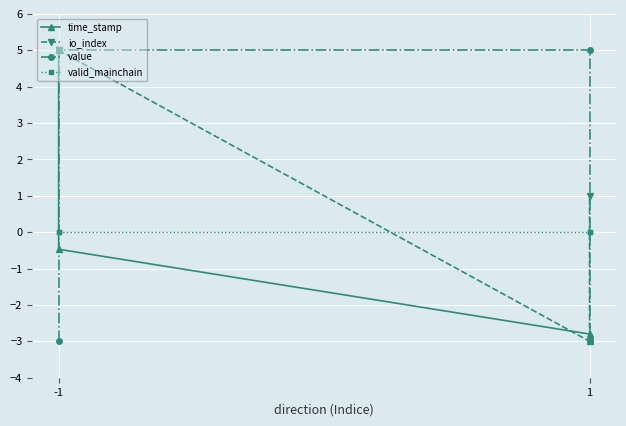

Which series changed the most between -1 and 1?

value